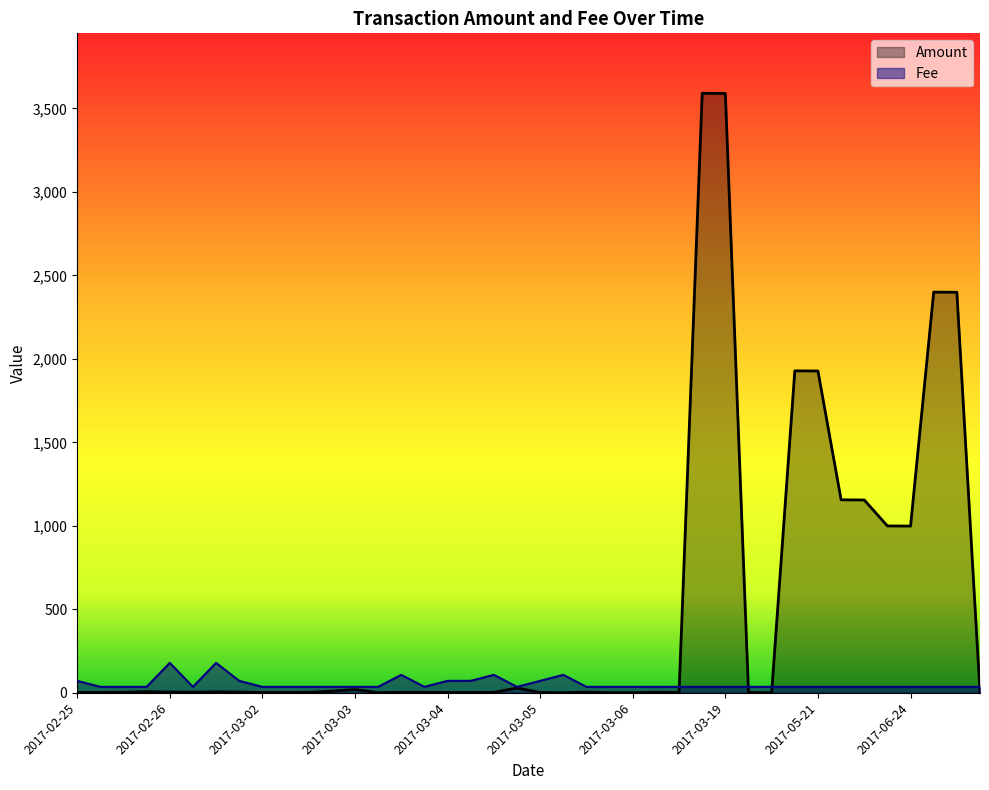

Which series changed the most between 2017-03-04 and 2017-03-02?

Fee